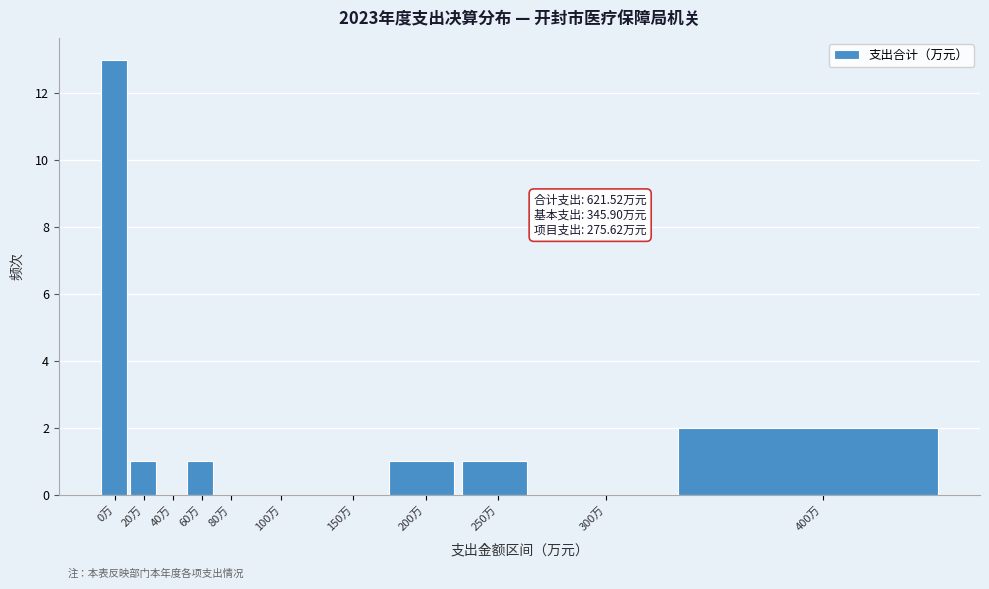

Reading left to right, what are all the values shown in this chart?

0万=13	20万=1	40万=0	60万=1	80万=0	100万=0	150万=0	200万=1	250万=1	300万=0	400万=2